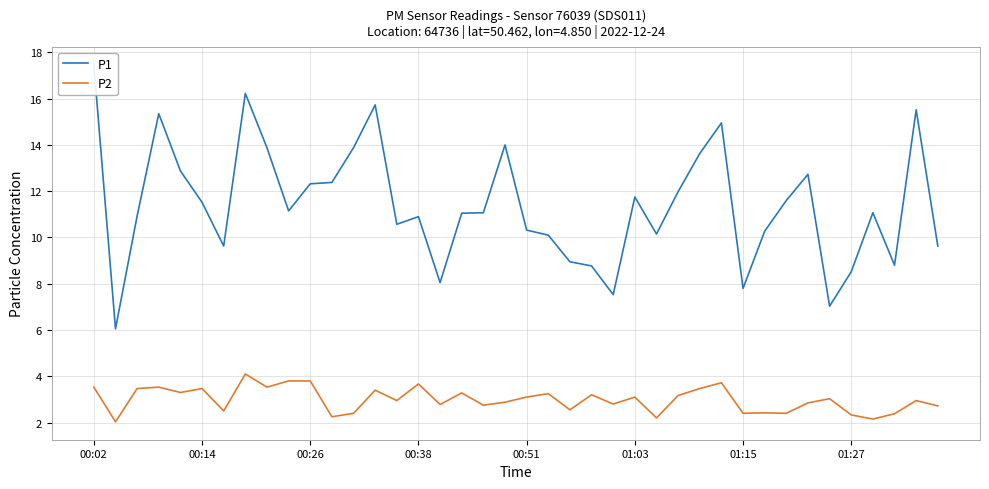

Rank the series by their average value, from highest to lowest.

P1, P2